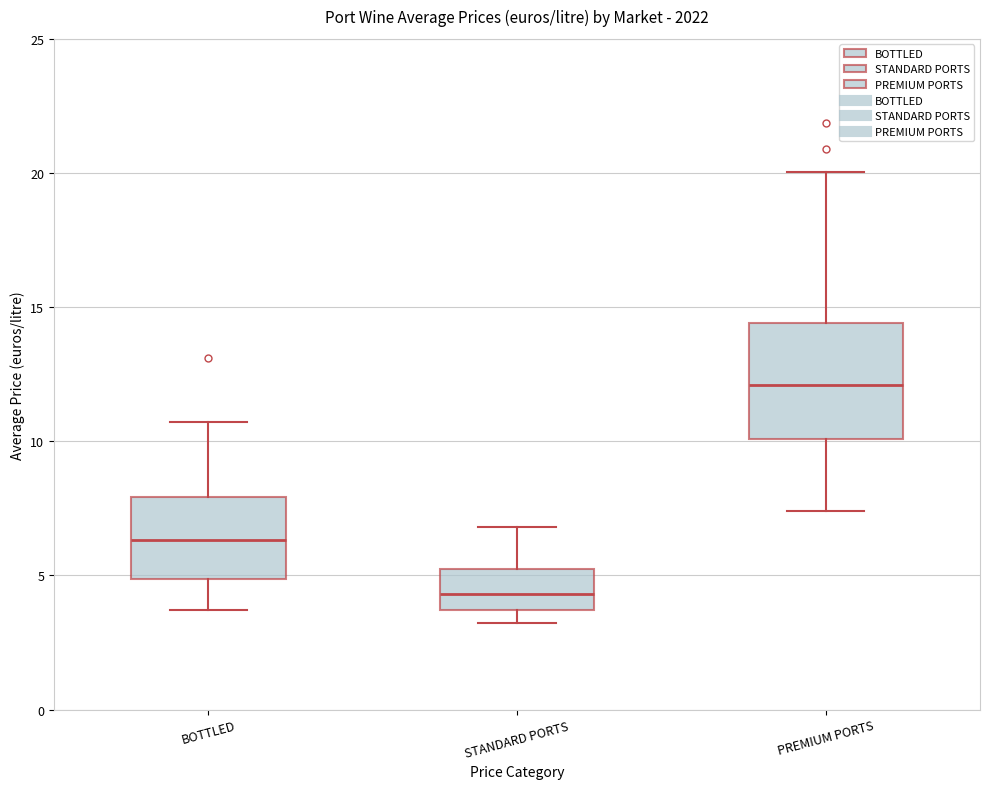

Reading left to right, read every box against the y-axis: the position of its median line, the range the box covers, and the ends of its whiskers. The values are not printed on the chart, so give them approximately, as read against the axis.

BOTTLED: median 6.5, box 5.0 to 8.0, whiskers 3.5 to 10.5
STANDARD PORTS: median 4.5, box 3.5 to 5.0, whiskers 3.0 to 7.0
PREMIUM PORTS: median 12.0, box 10.0 to 14.5, whiskers 7.5 to 20.0